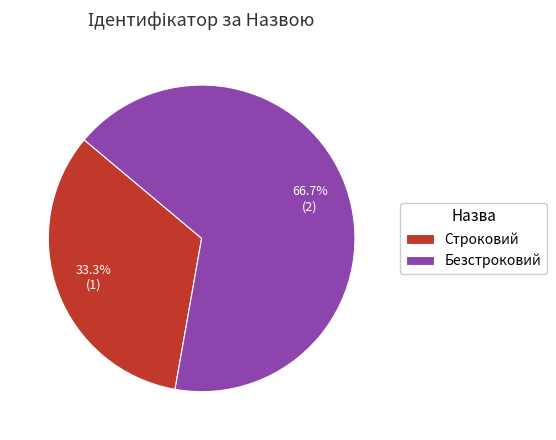

Is it true that Безстроковий is 67% of the pie?

True